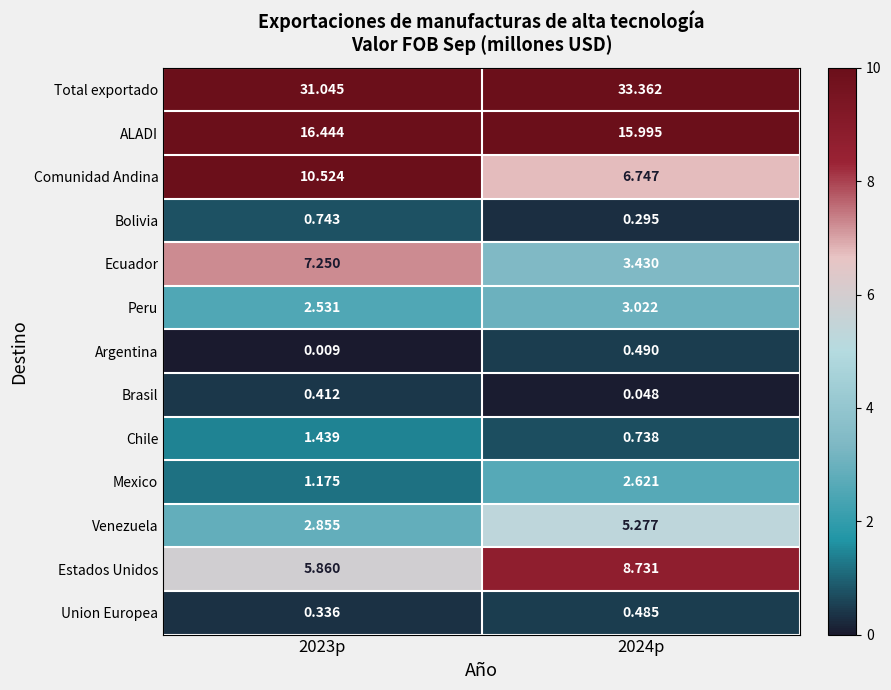

Which series has the widest spread of values?

Ecuador